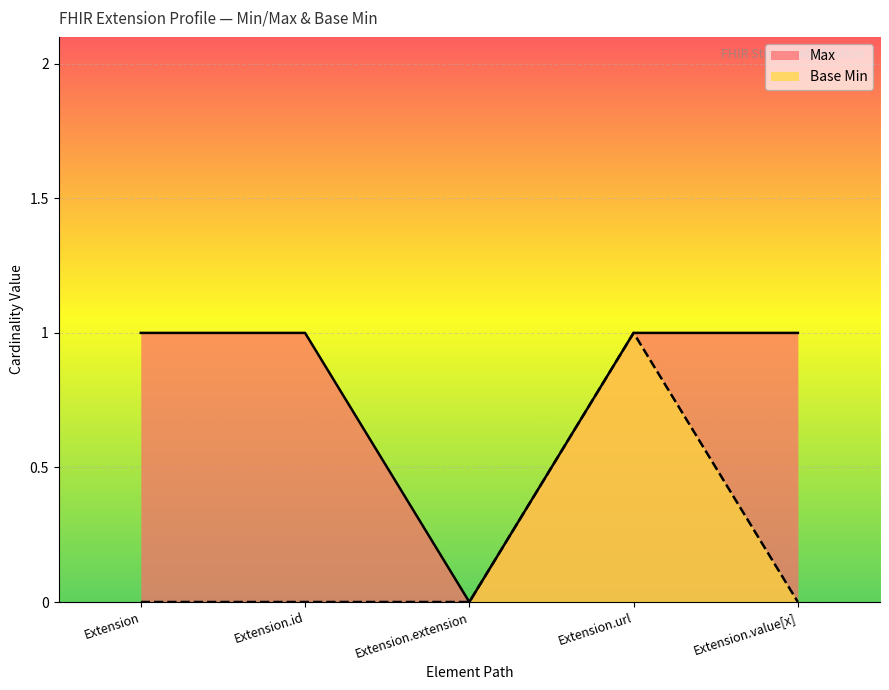

Is the value of Max at Extension.extension greater than the value of Base Min at Extension.url?

No